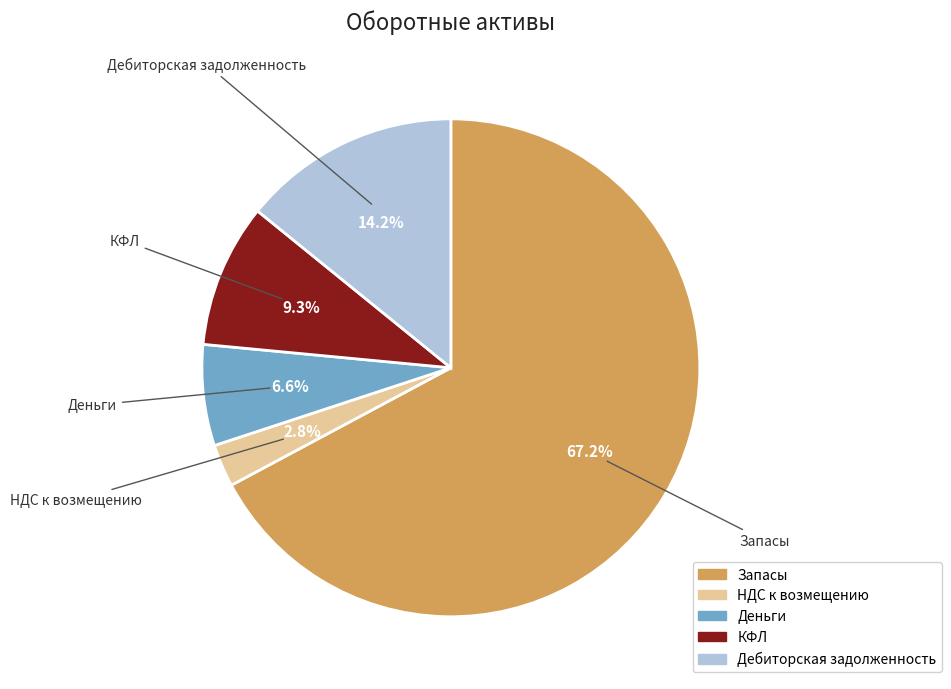

Is there a majority slice in this chart?

Yes